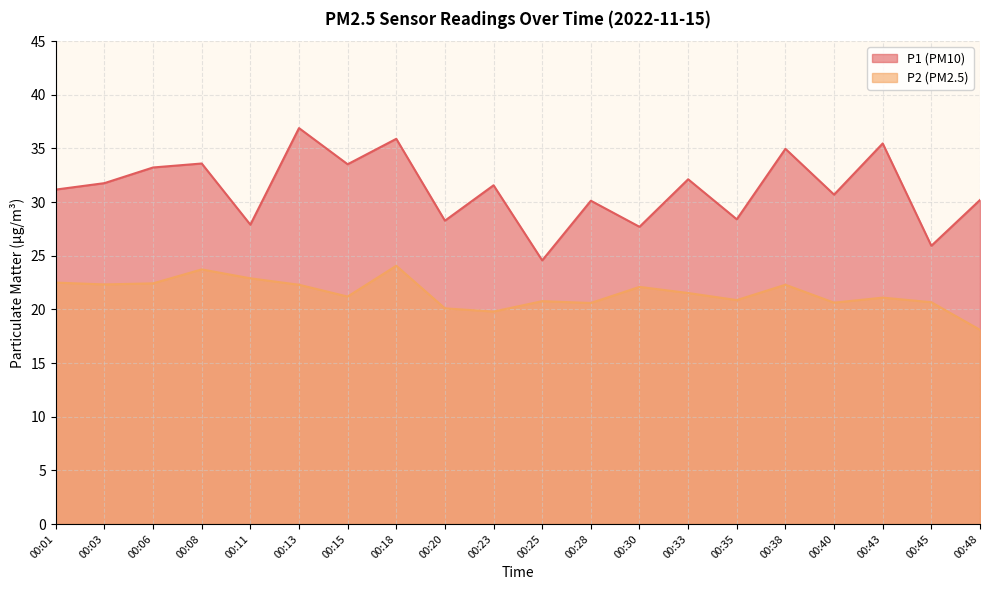

In P2, how many points are lower than both neighbors (excluding endpoints)?

6